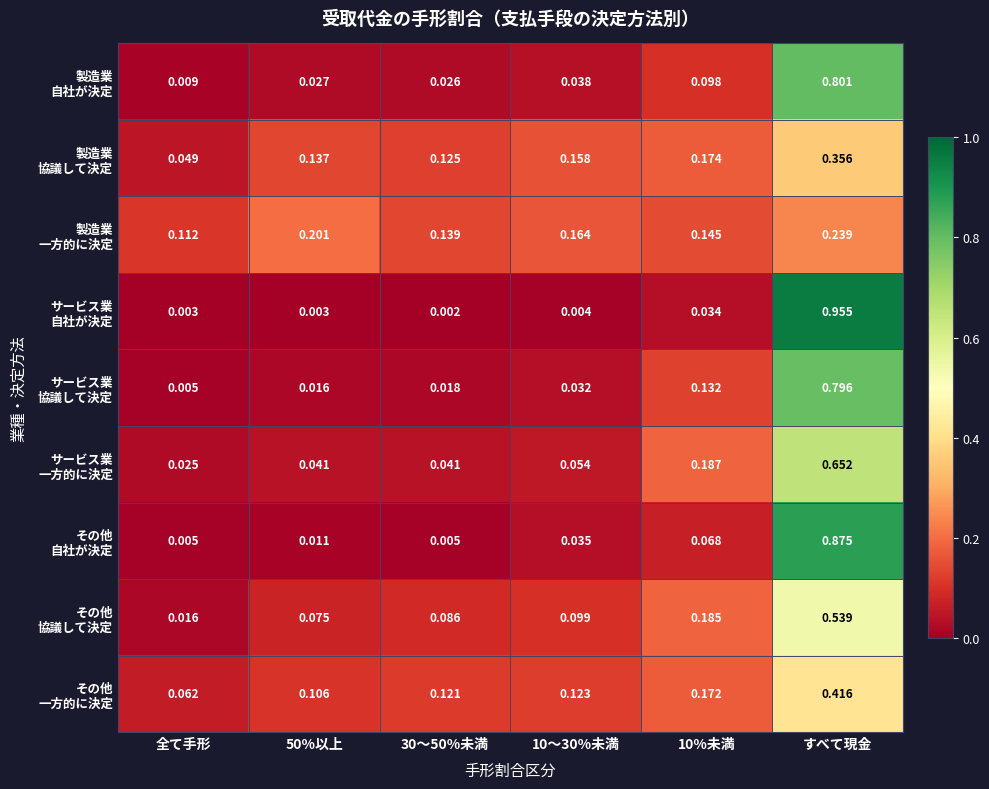

At how many categories does at least one series exceed 0?

6